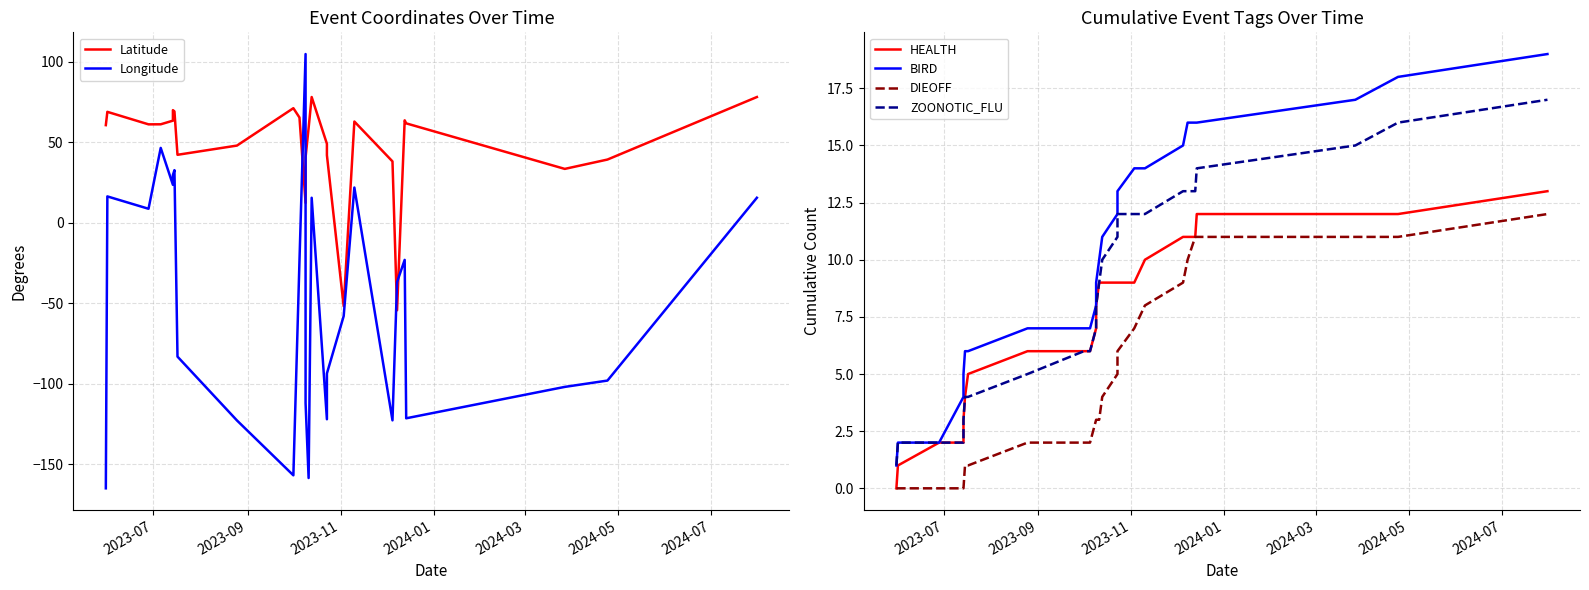

How many values in the HEALTH series exceed 9?

8